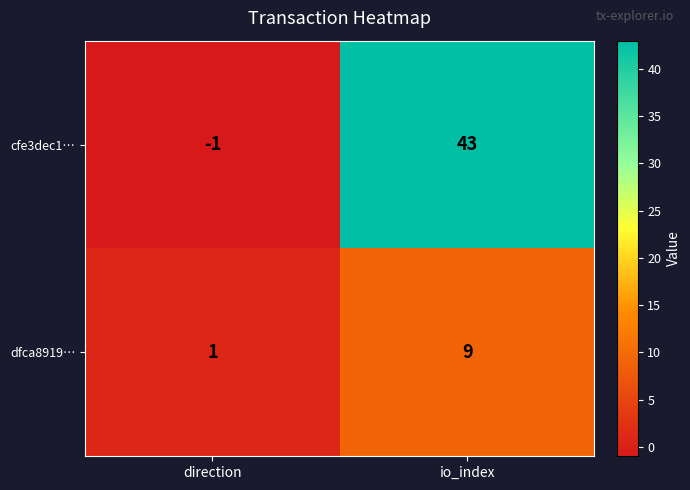

Reading left to right, extract all data points from this chart.

cfe3dec1…: -1	43
dfca8919…: 1	9